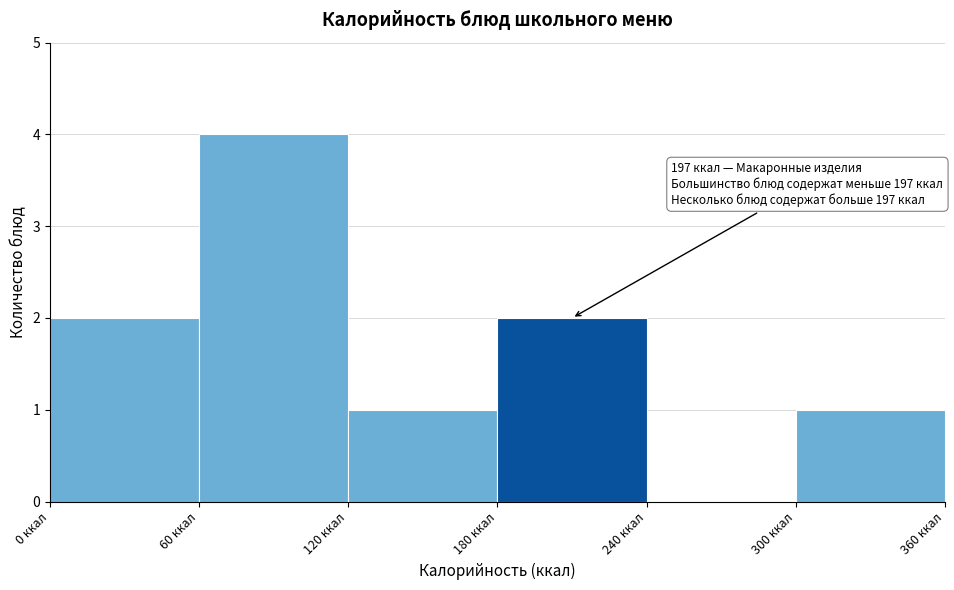

Over which range of the x-axis is the bar tallest?

60 to 120